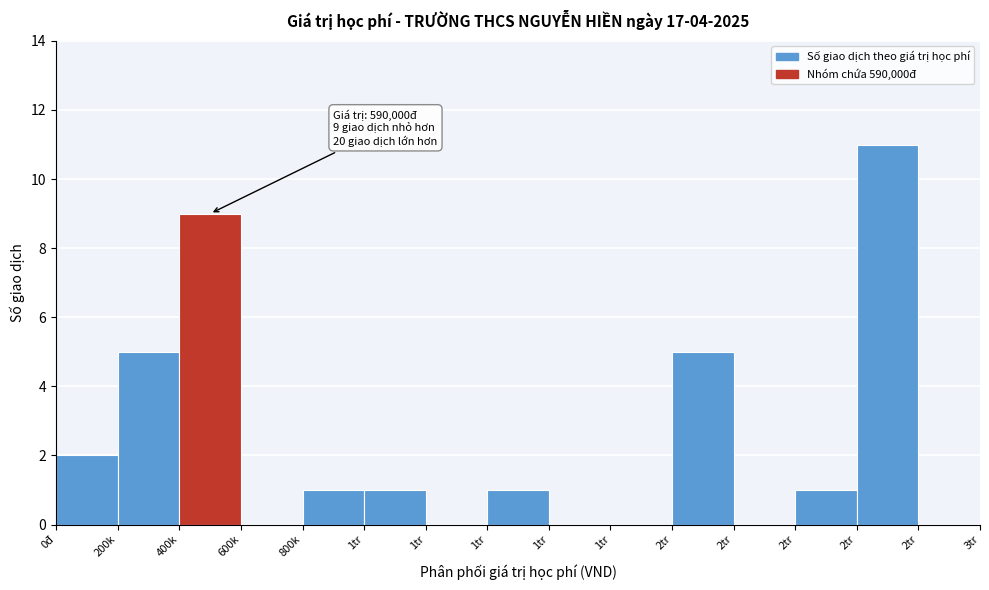

Count the number of data series in this chart.

1